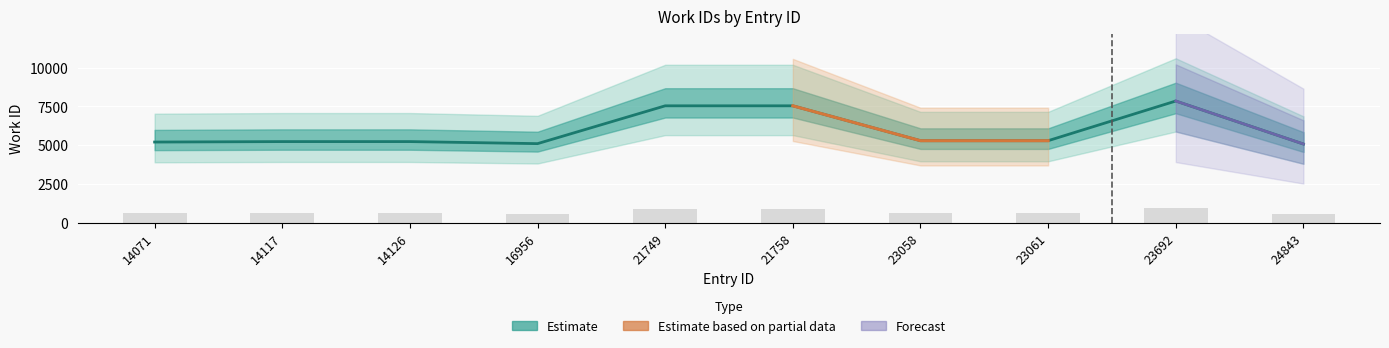

Reading left to right, list all the values displayed in this chart.

14071=5214	14117=5244	14126=5244	16956=5112	21749=7544	21758=7544	23058=5301	23061=5301	23692=7852	24843=5088